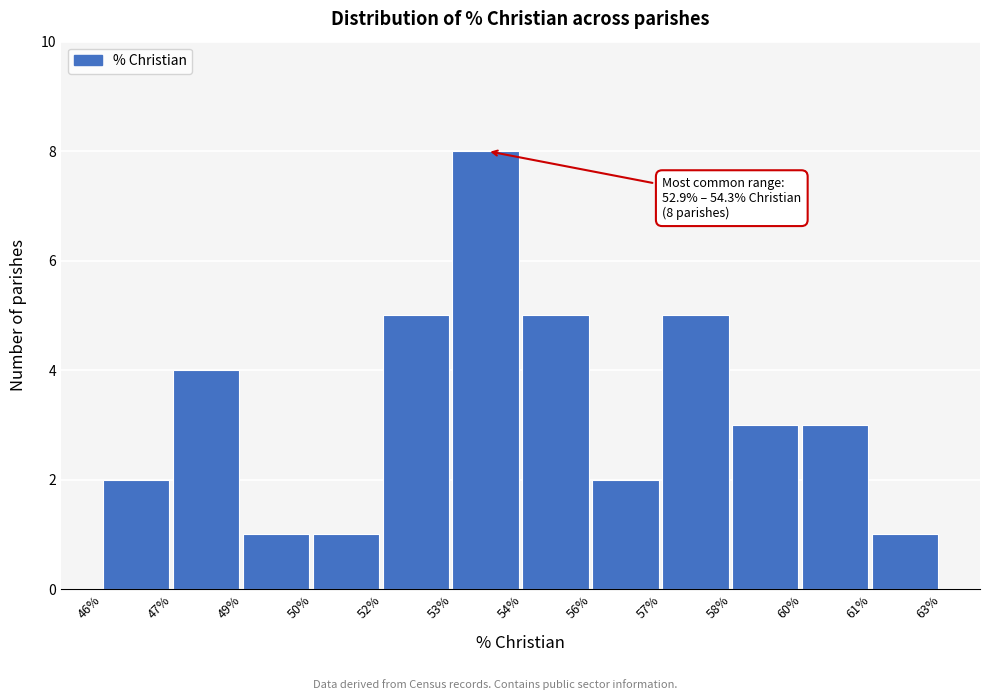

Reading left to right, list all the values displayed in this chart.

2	4	1	1	5	8	5	2	5	3	3	1